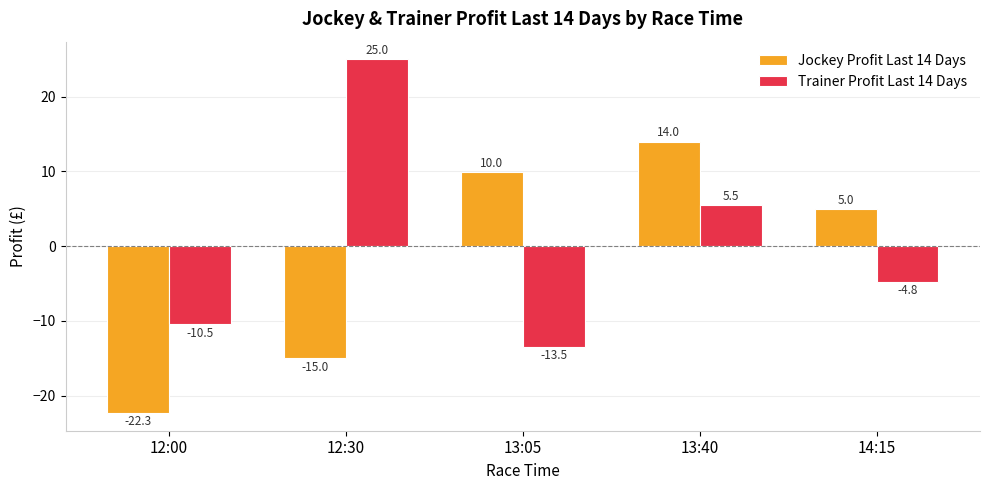

What is the difference between the highest and lowest values at 13:05?

23.5